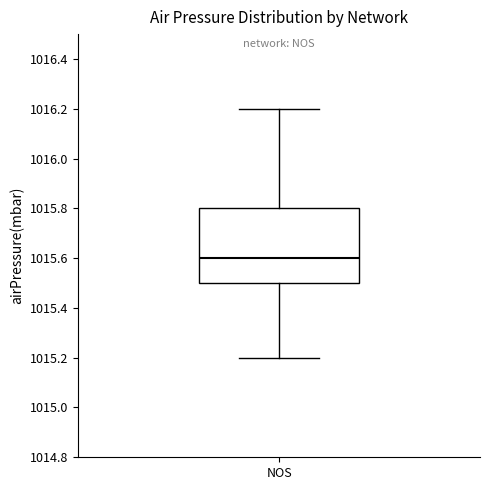

Where does the median line of the box for NOS sit on the y-axis? The values are not printed on the chart, so give them approximately, as read against the axis.

1015.6